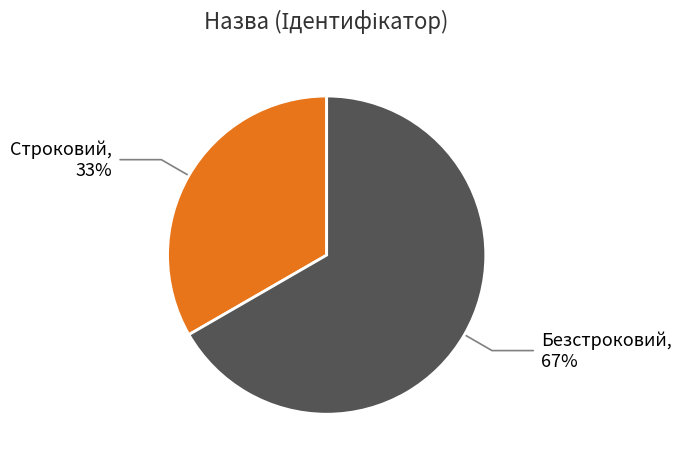

How many segments does this pie chart have?

2